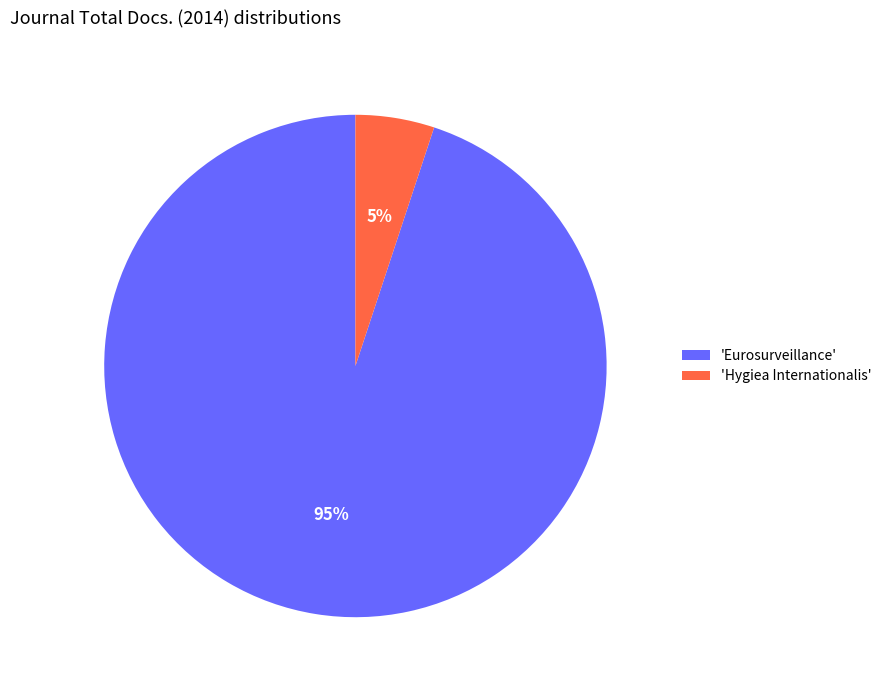

Which slice represents more than half of the pie?

'Eurosurveillance'